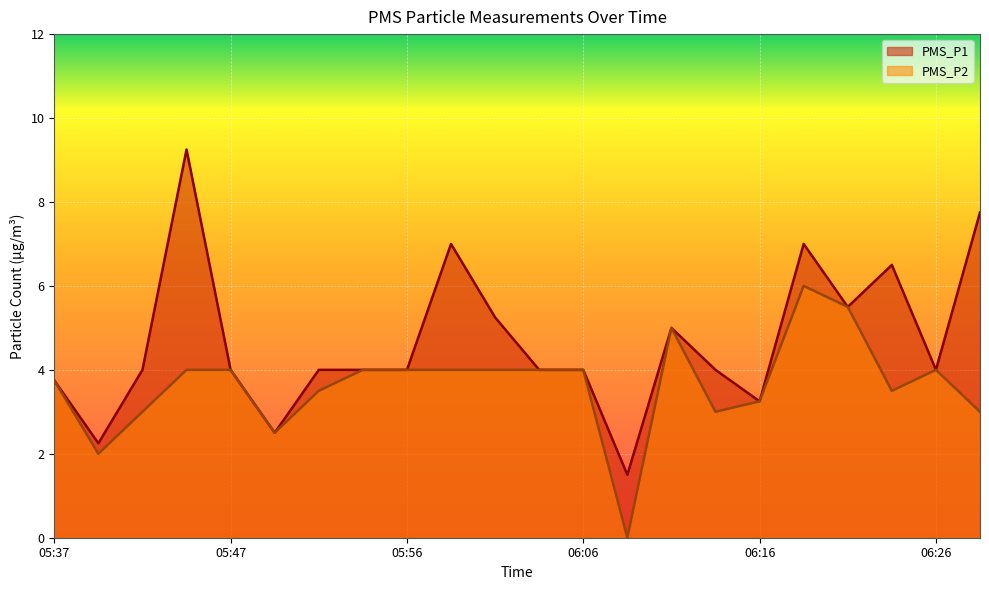

What is the maximum value for PMS_P2?

6.0